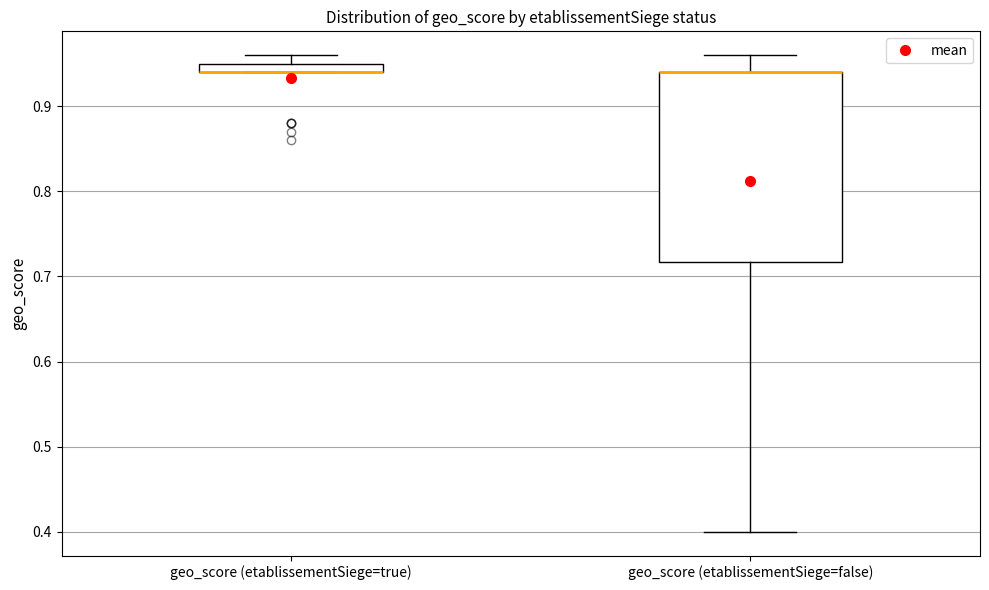

Which box is the tallest, from its lower edge to its upper edge?

geo_score (etablissementSiege=false)